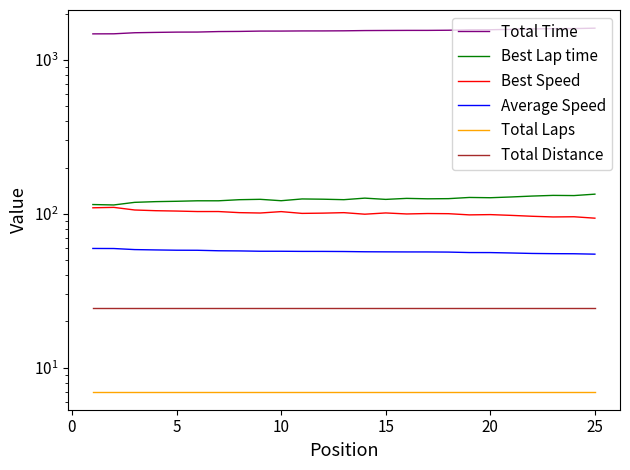

True or false: Best Speed and Best Lap time cross at least once.

False